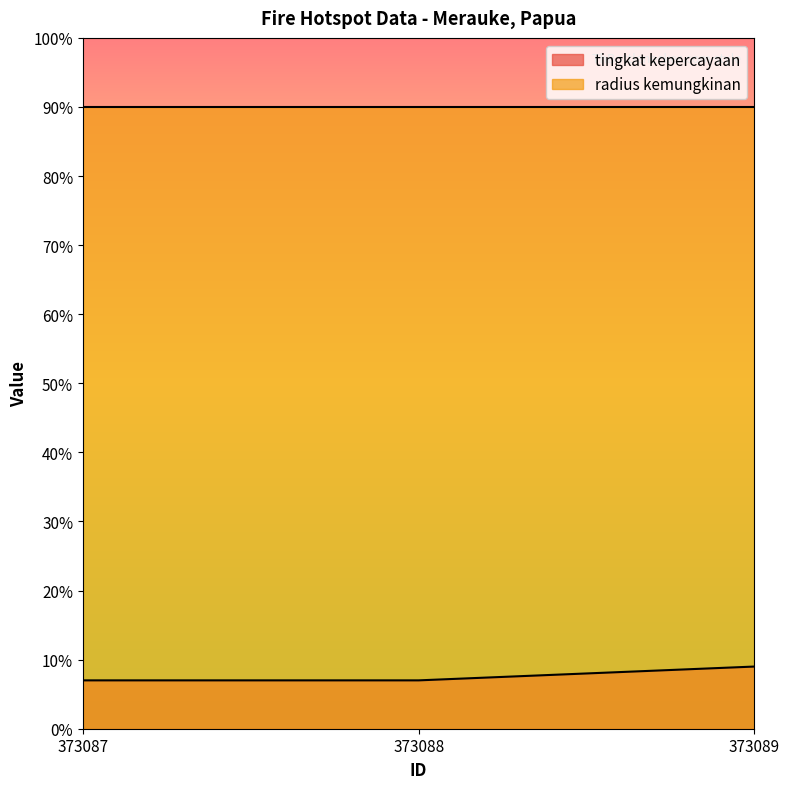

Reading left to right, what are all the values shown in this chart?

373087=7	373088=7	373089=9